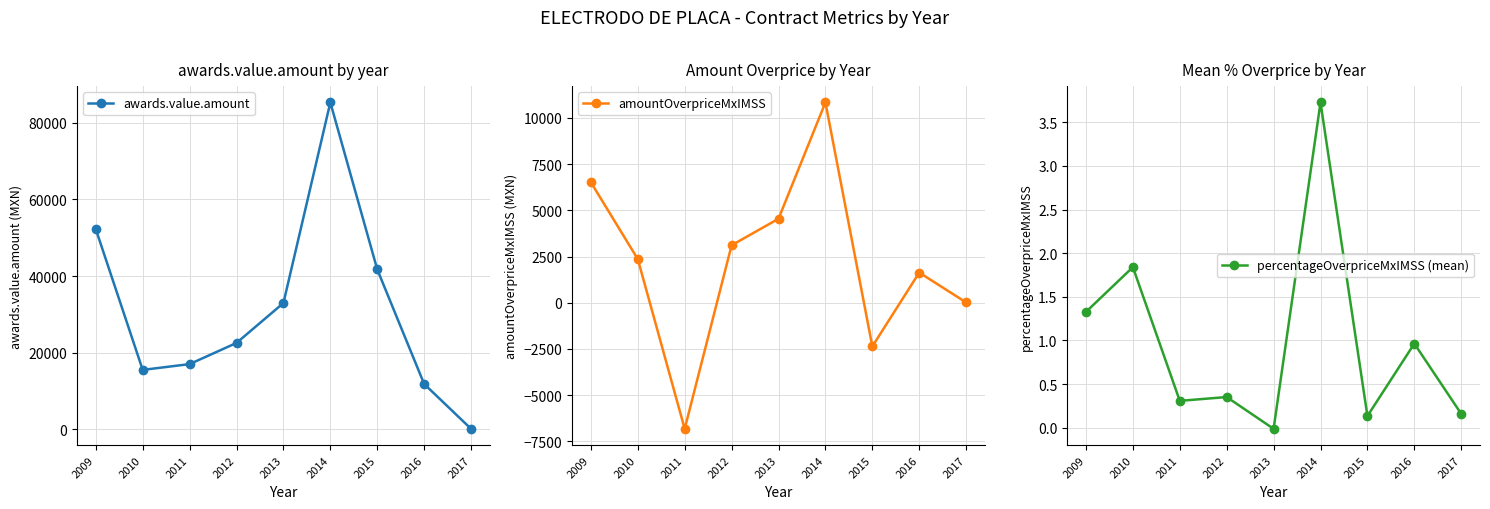

Which has a higher value, 2013 or 2012?

2013